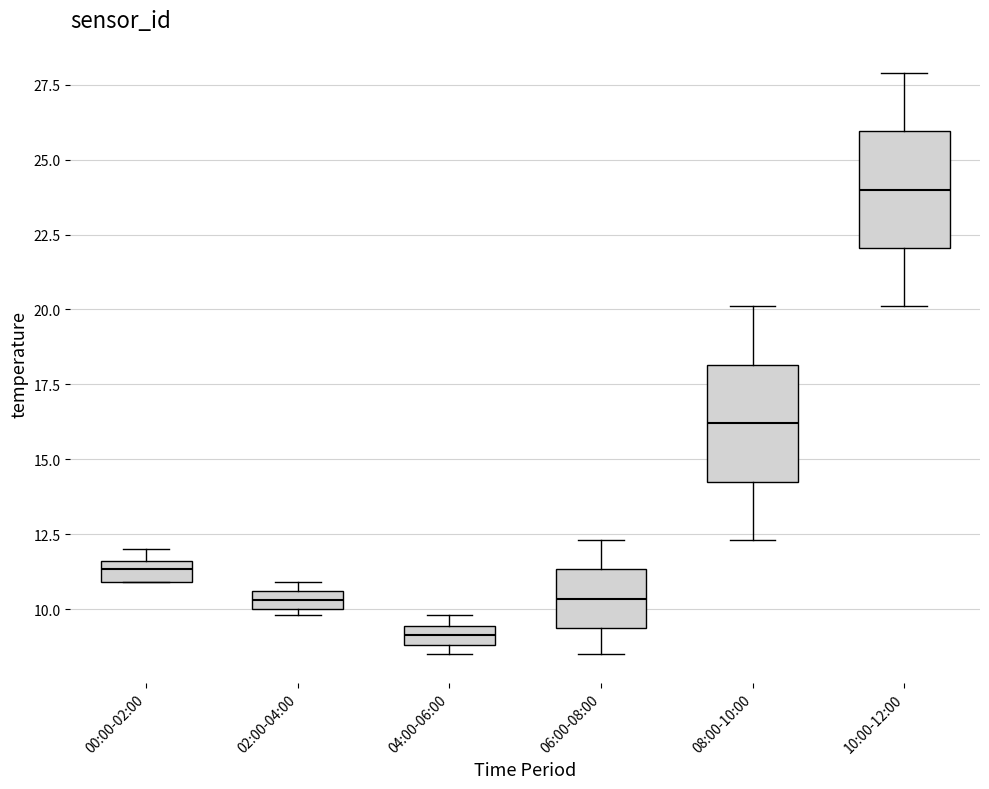

Where does the median line of the box for 06:00-08:00 sit on the y-axis? The values are not printed on the chart, so give them approximately, as read against the axis.

10.5